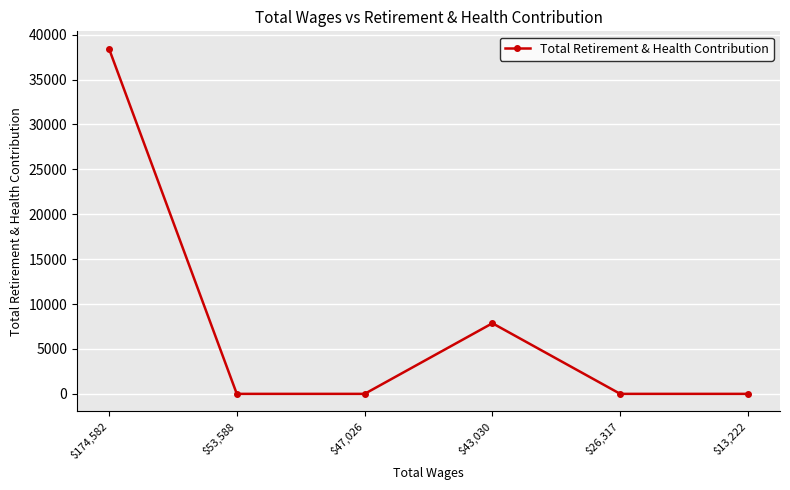

Which has a higher value, $26,317 or $174,582?

$174,582